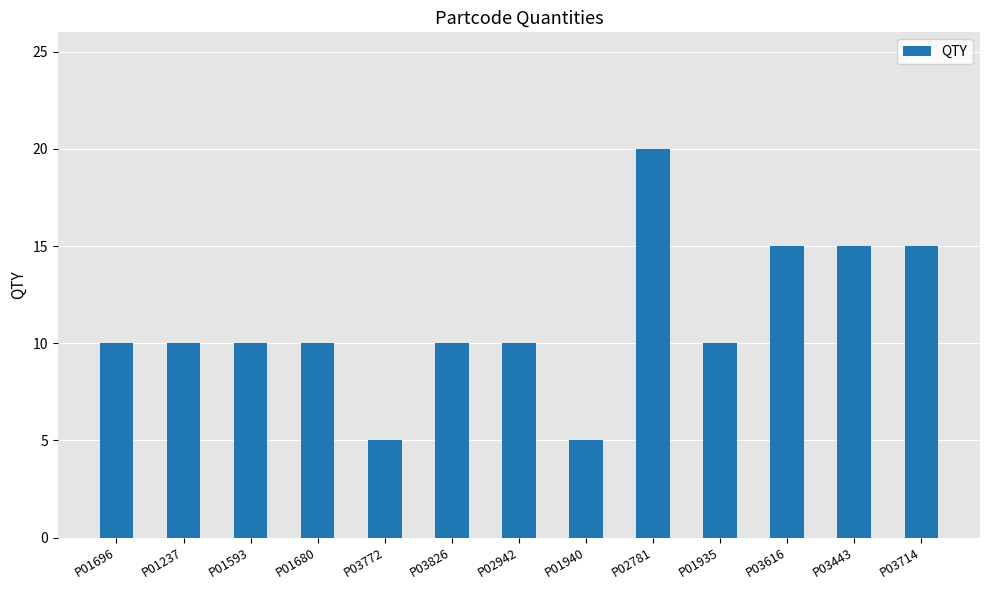

Count the number of categories in the chart.

13